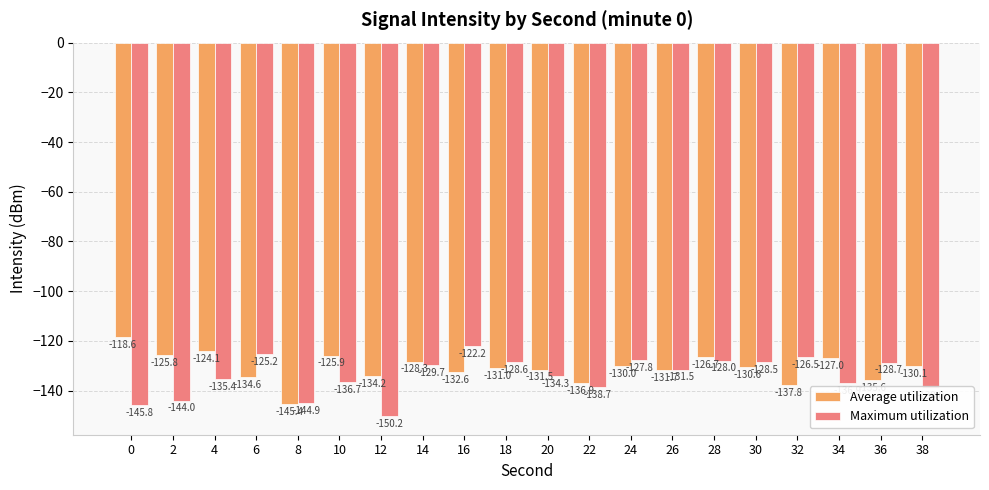

Between 0 and 32, which series saw the biggest shift?

Maximum utilization